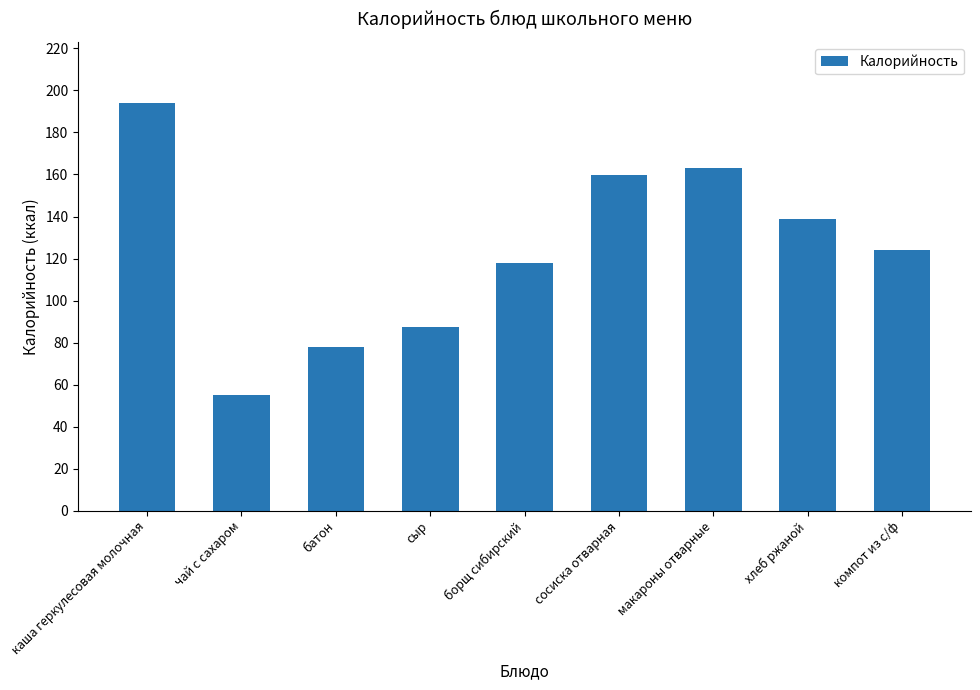

The value at макароны отварные is 34.2. True or false?

False